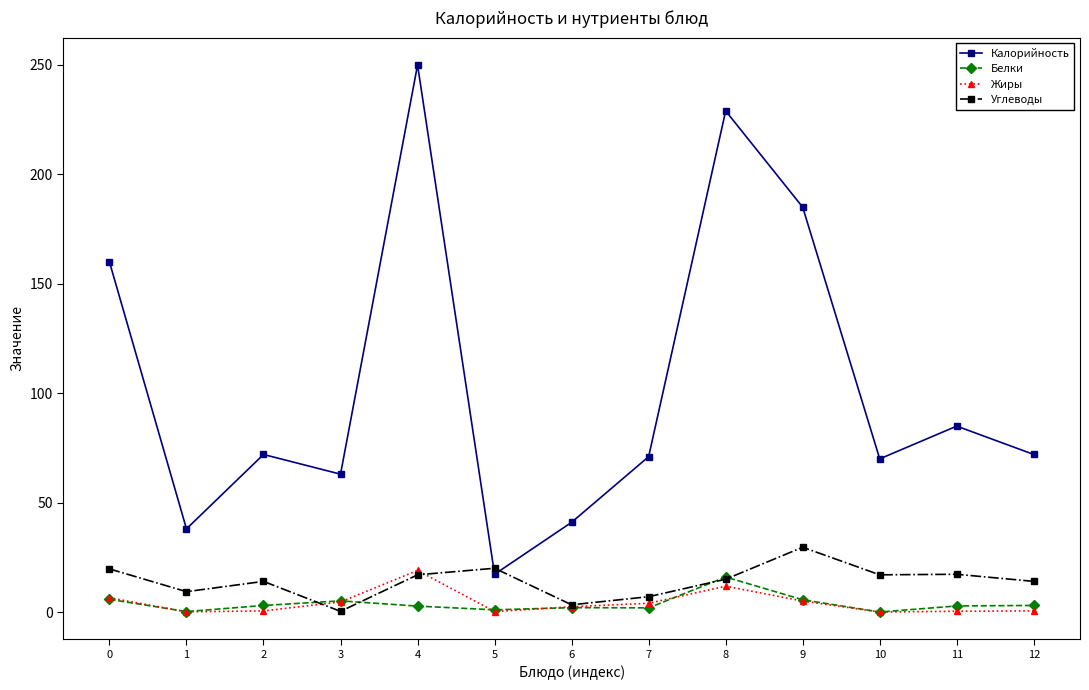

Does the chart have visible grid lines?

No